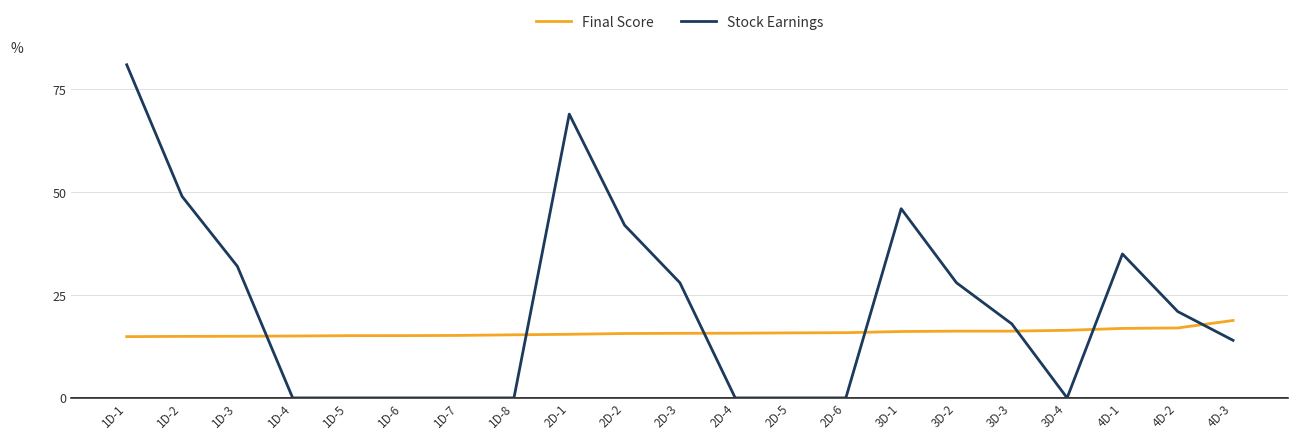

The Stock Earnings series shows 0.0 at 3D-4. True or false?

True